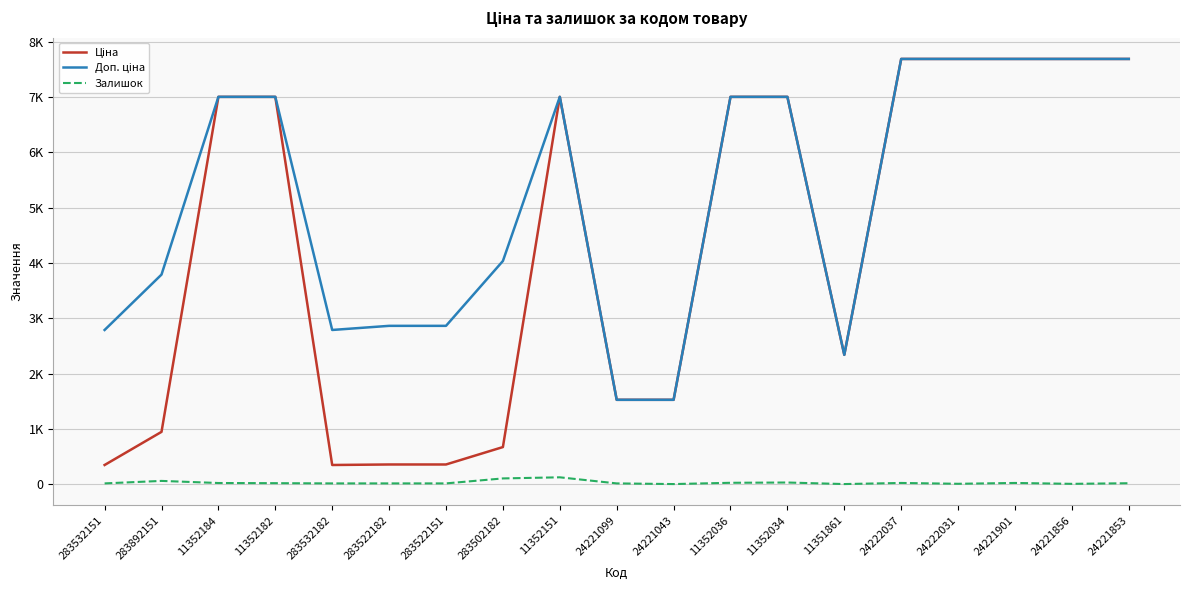

What is the label of the 18th point from the left?

24221856